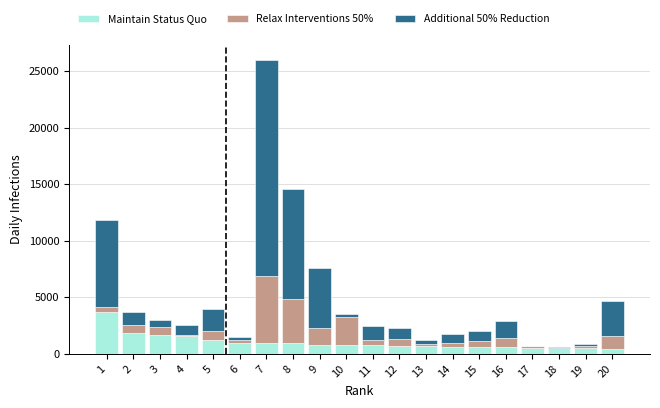

At which category is the sum across all series the highest?

7